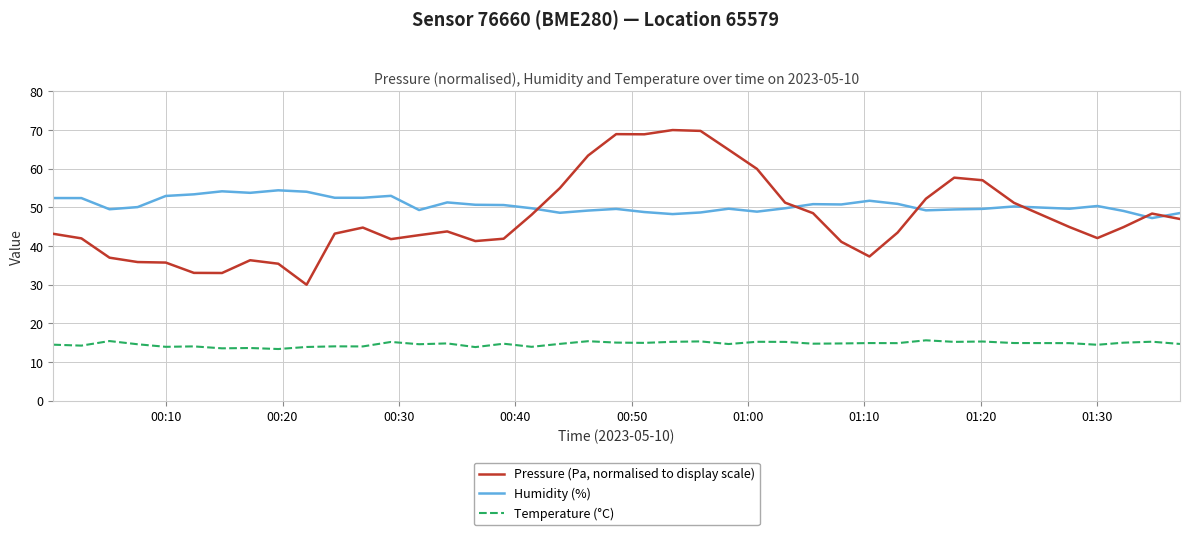

Which series has the largest total across all categories?

Humidity (%)